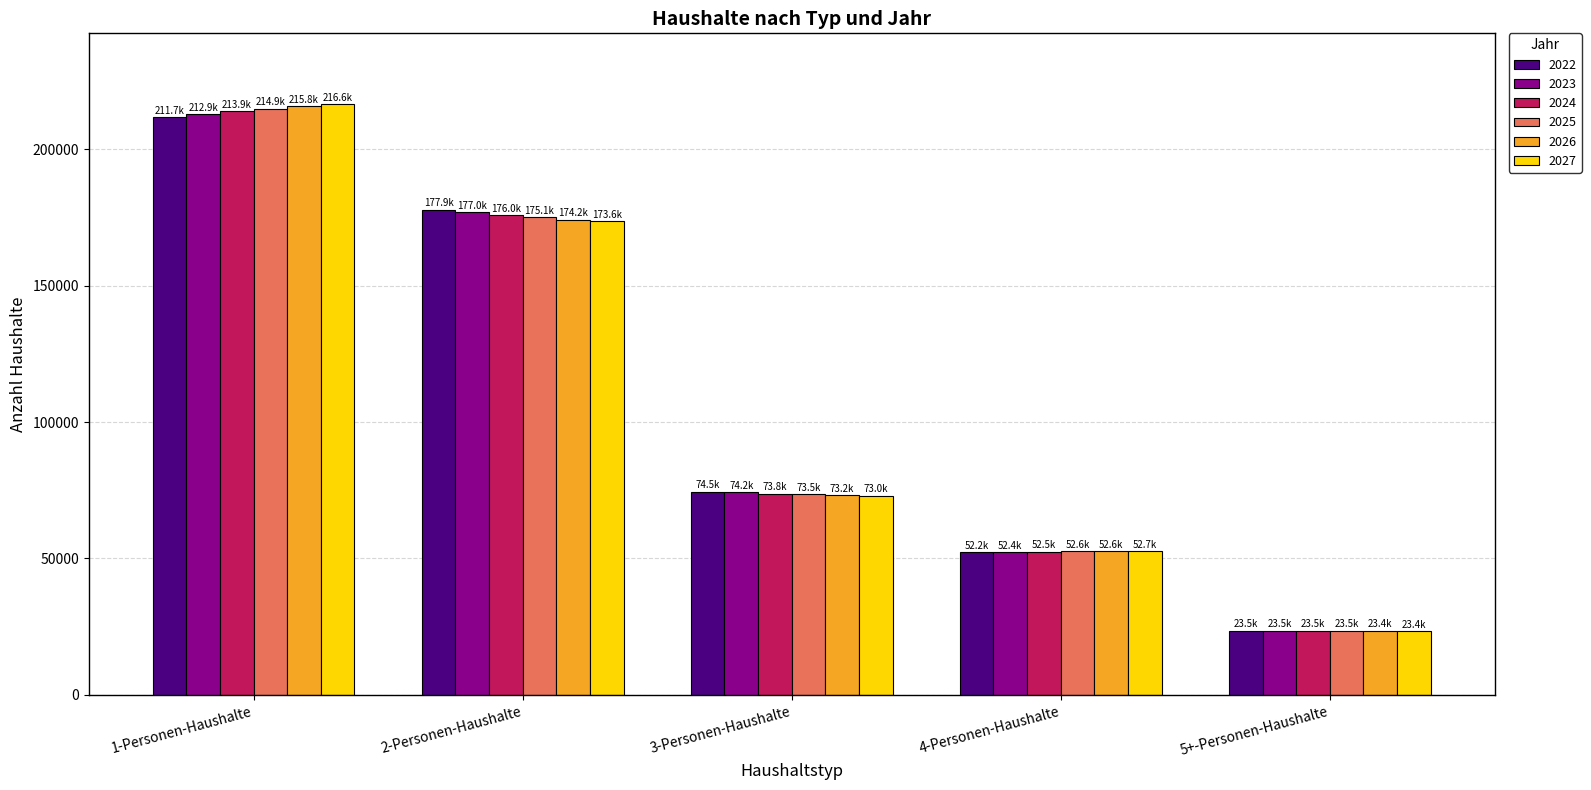

Which series has the widest spread of values?

2027